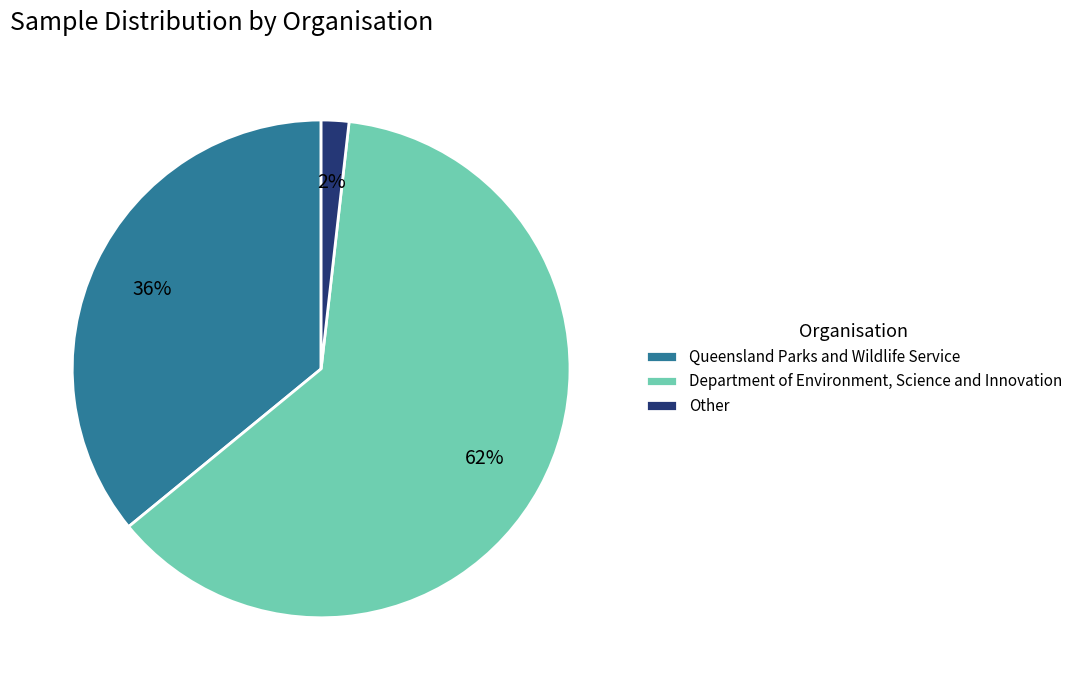

Rank the categories by value from lowest to highest.

Other, Queensland Parks and Wildlife Service, Department of Environment, Science and Innovation